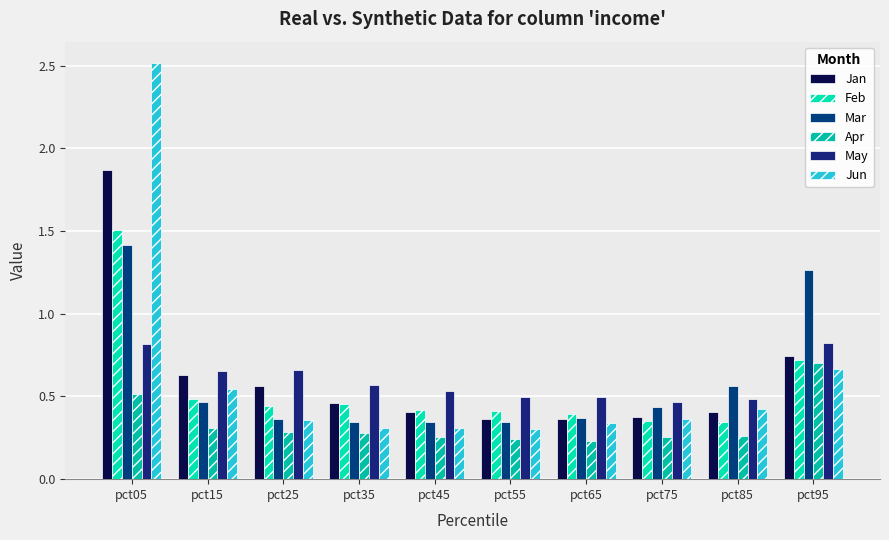

What value does the Apr series have at pct15?

0.3